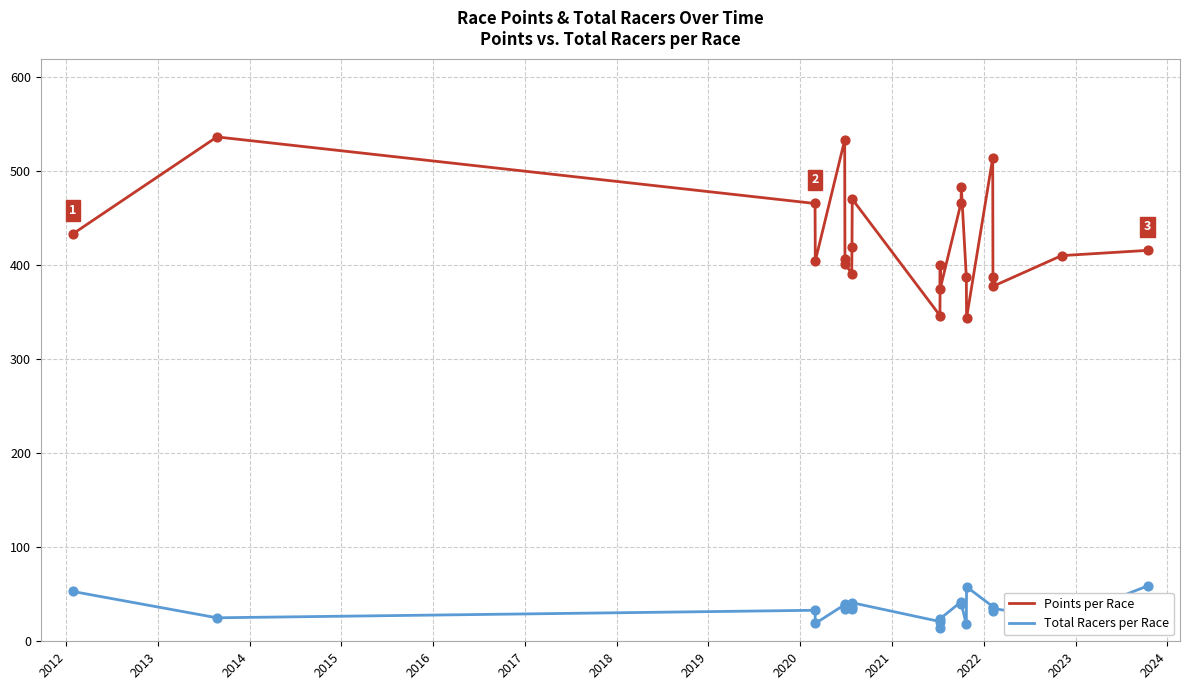

Which series reaches the maximum Y coordinate?

Points per Race